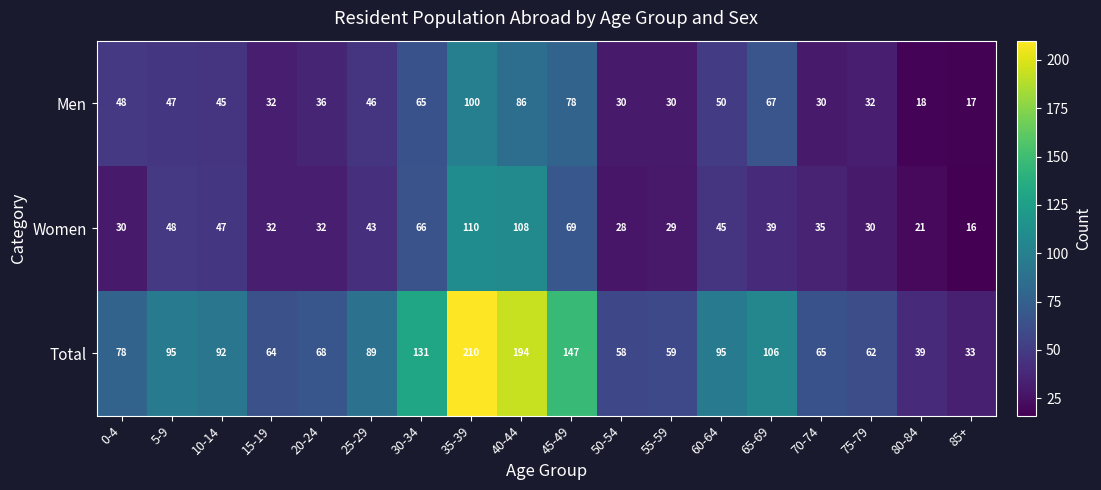

At how many categories does at least one series exceed 185?

2